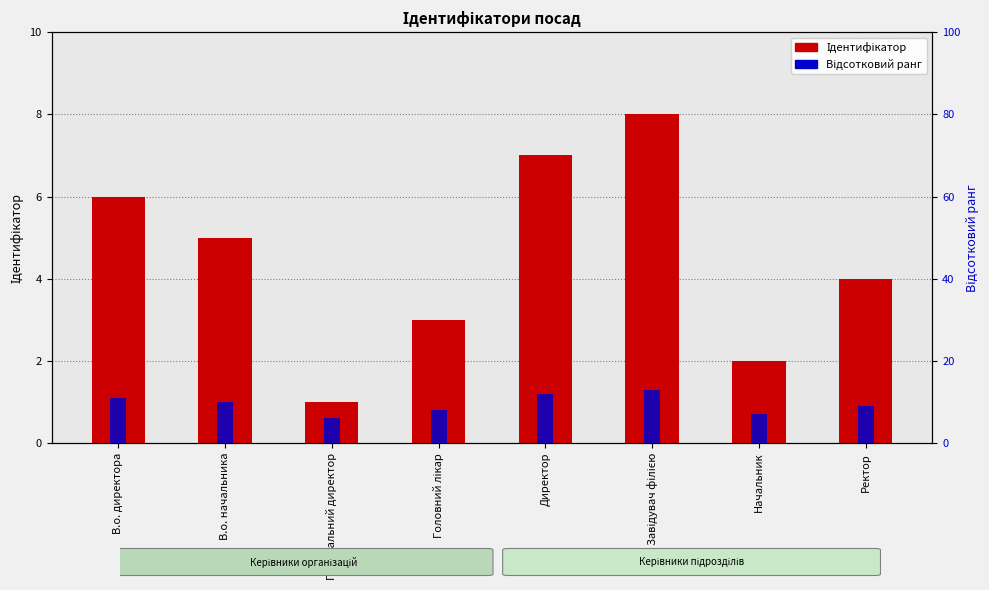

At which category is the sum across all series the highest?

Завідувач філією